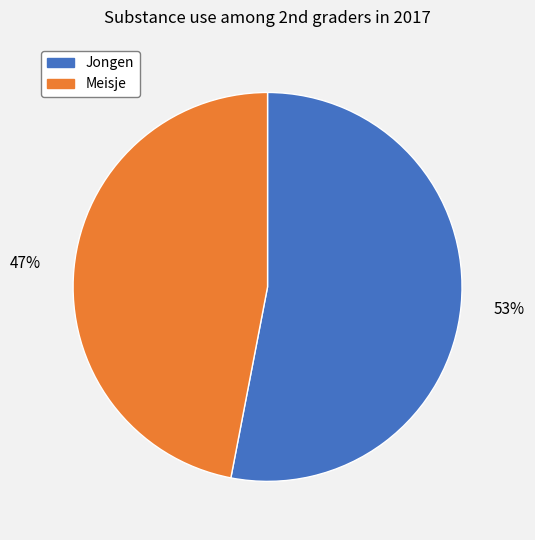

To the nearest percent, what is the average slice percentage?

50%